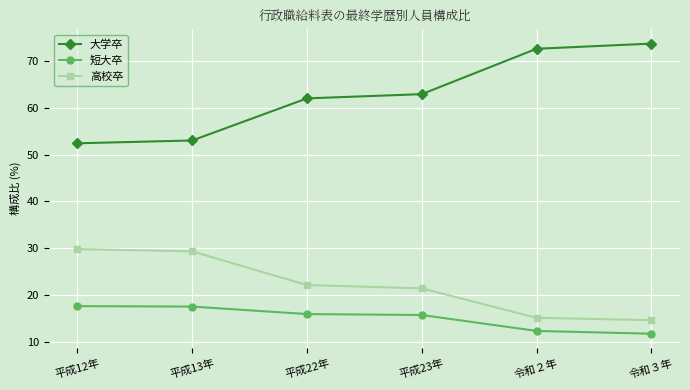

At which label does 大学卒 first exceed 62?

平成23年